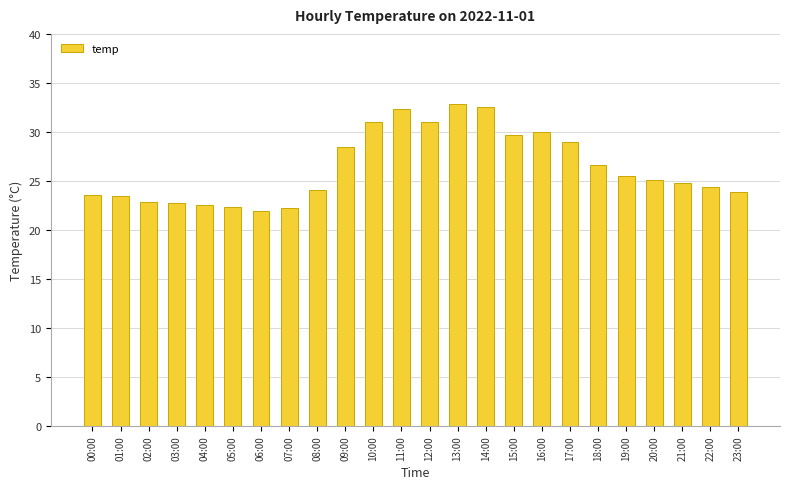

What is the difference between the values at 08:00 and 18:00?

2.5